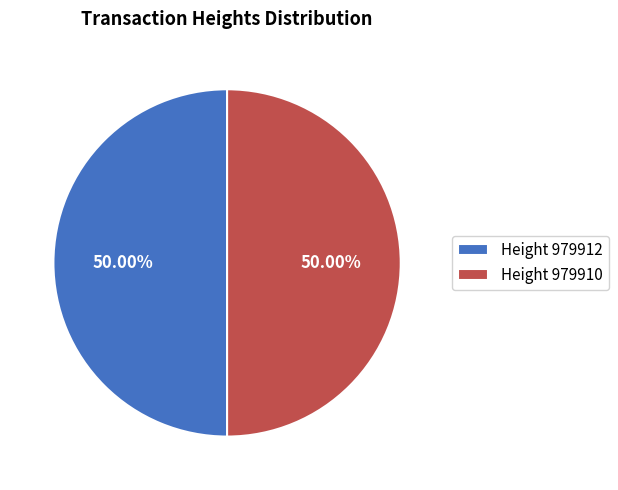

What is the ratio of the value at Height 979910 to the value at Height 979912?

1.0